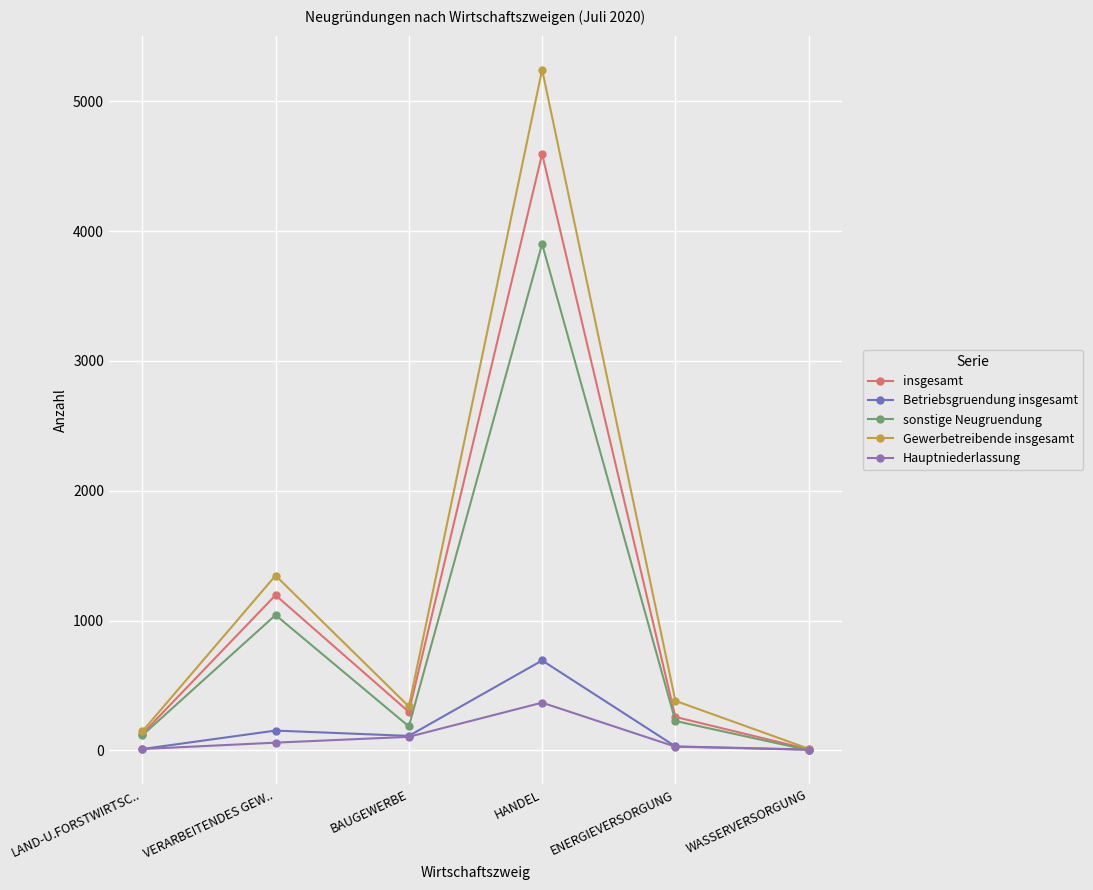

What is the difference between the second highest and minimum values in the sonstige Neugruendung series?

1041